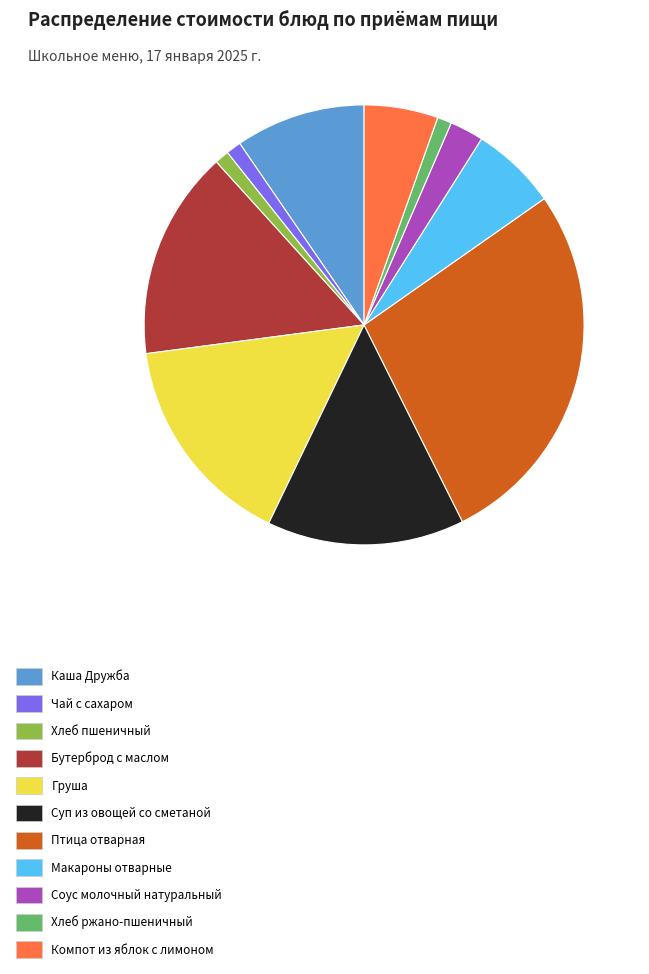

Which category has the biggest portion of the pie?

Птица отварная